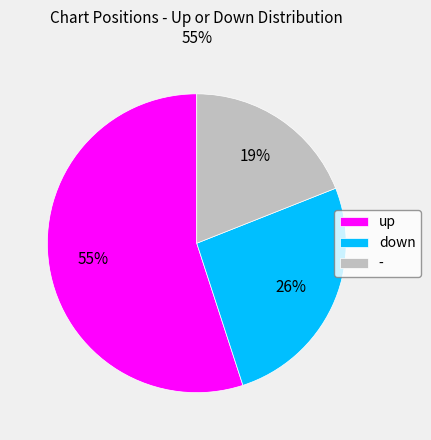

Is it true that down is 26% of the pie?

True